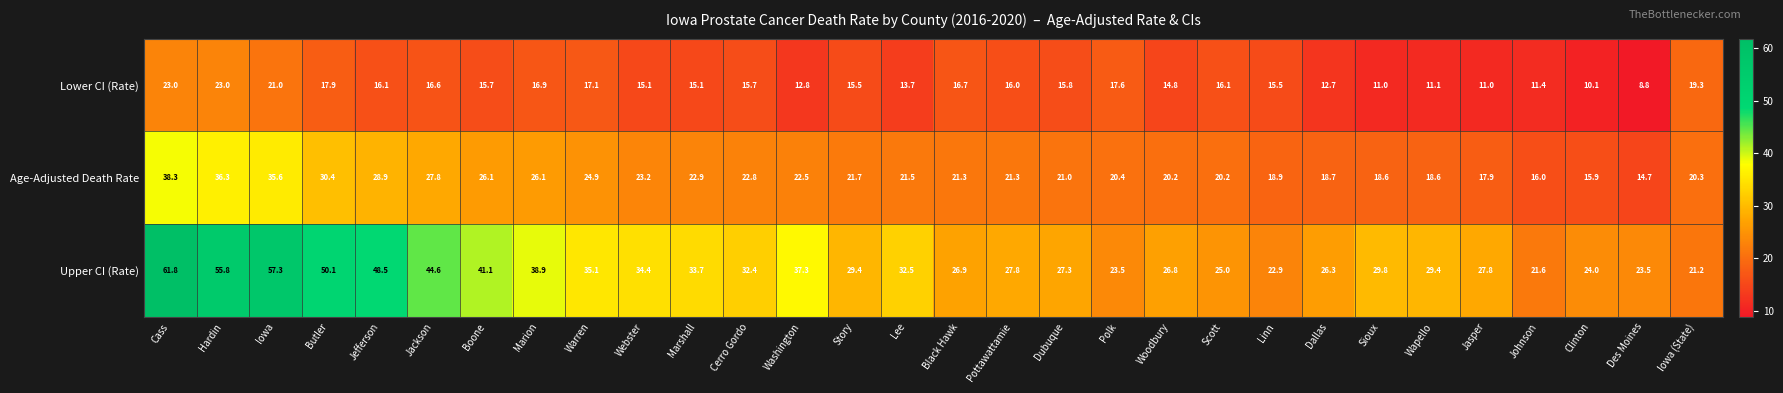

What value does the Age-Adjusted Death Rate series have at Woodbury?

20.2